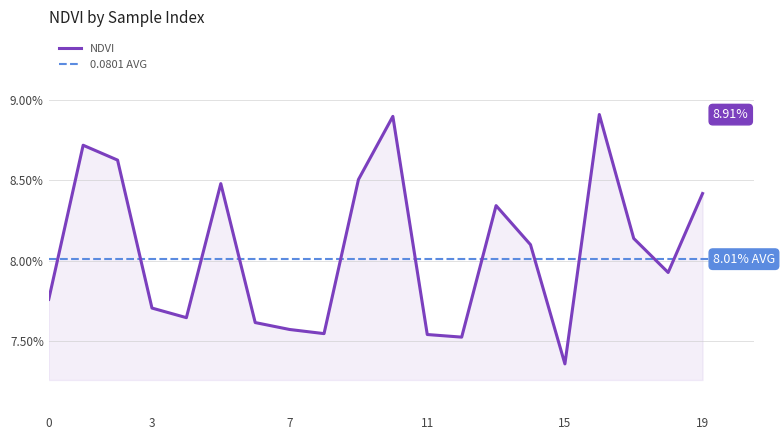

Which category has the lowest value across all series?

15